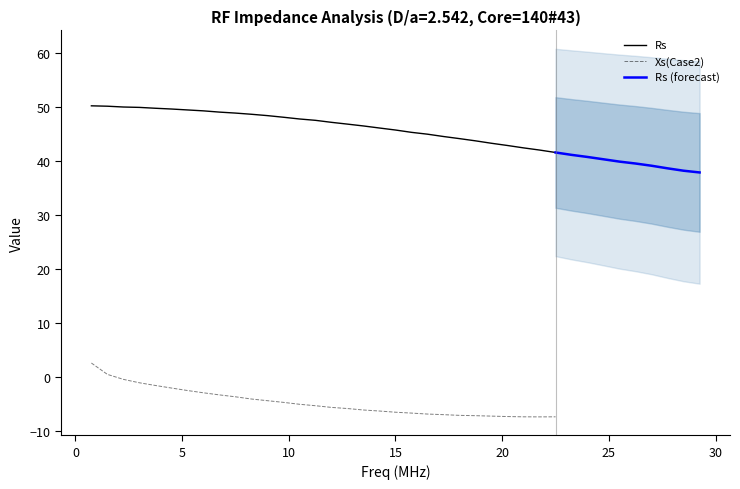

What is the minimum value for Xs(Case2)?

-7.3